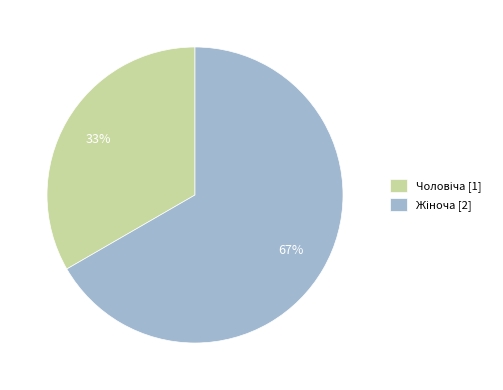

To the nearest percent, what is the average slice percentage?

50%